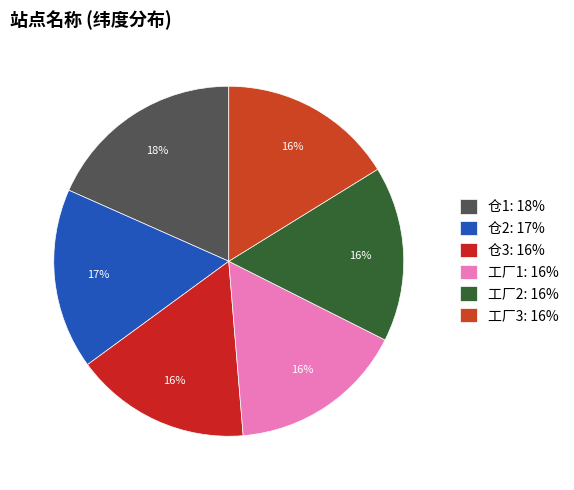

Is there a majority slice in this chart?

No